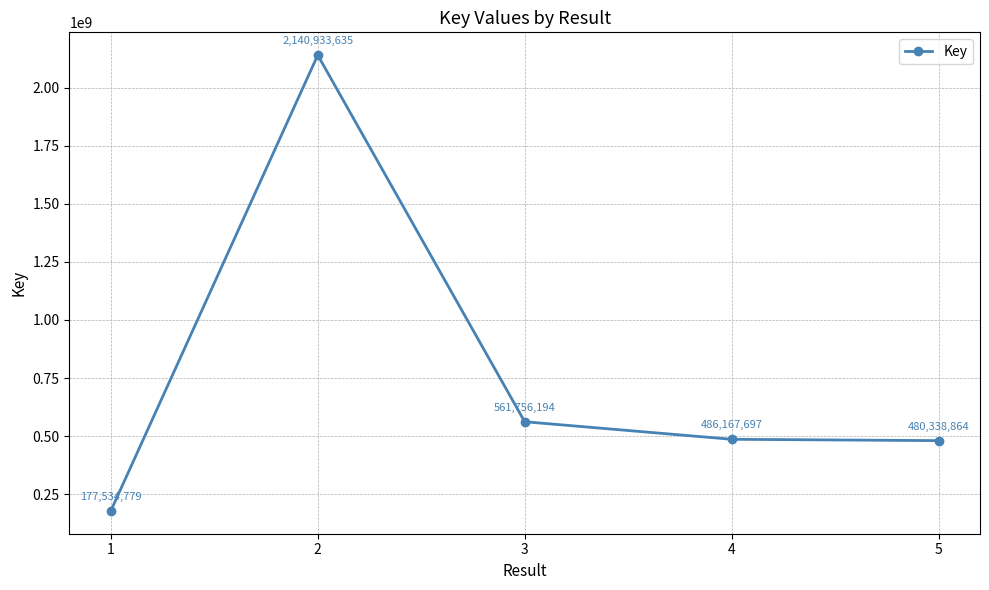

What is the smallest value displayed?

177534779